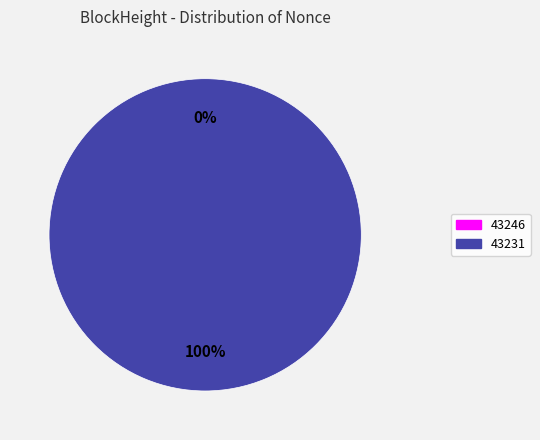

The 43231 slice represents 89% of the pie. True or false?

False